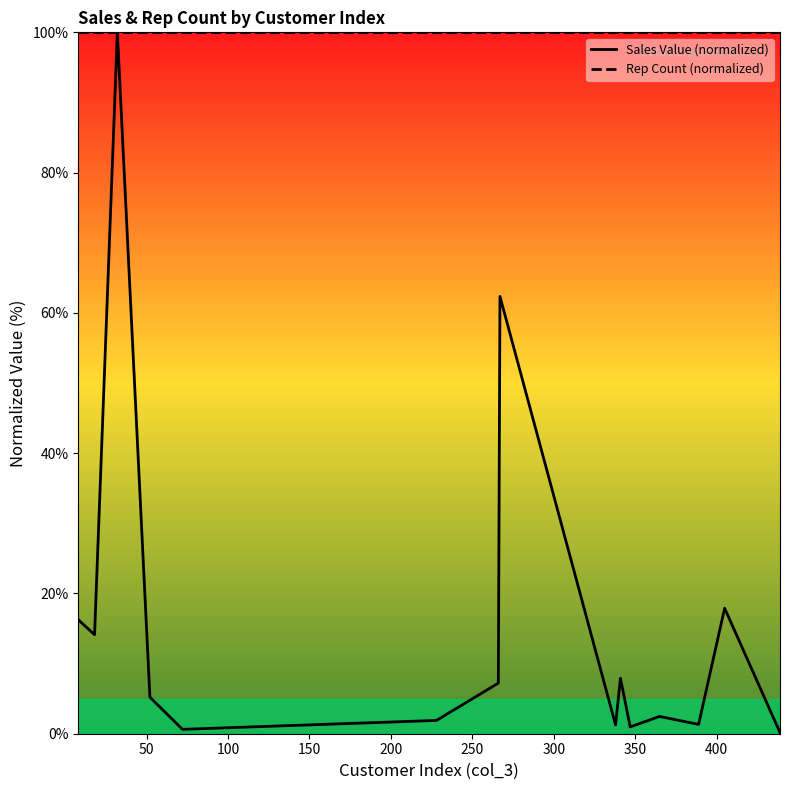

True or false: Rep Count (normalized) and Sales Value (normalized) cross at least once.

False